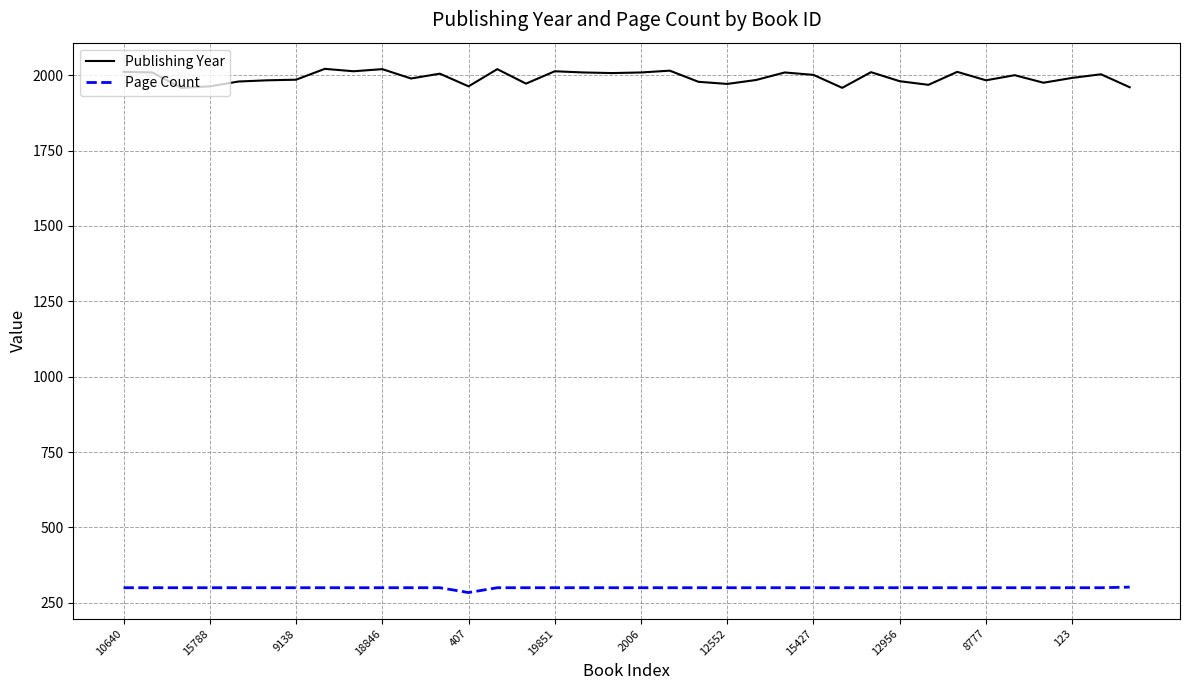

What is the difference between the maximum and minimum values in the Publishing Year series?

63